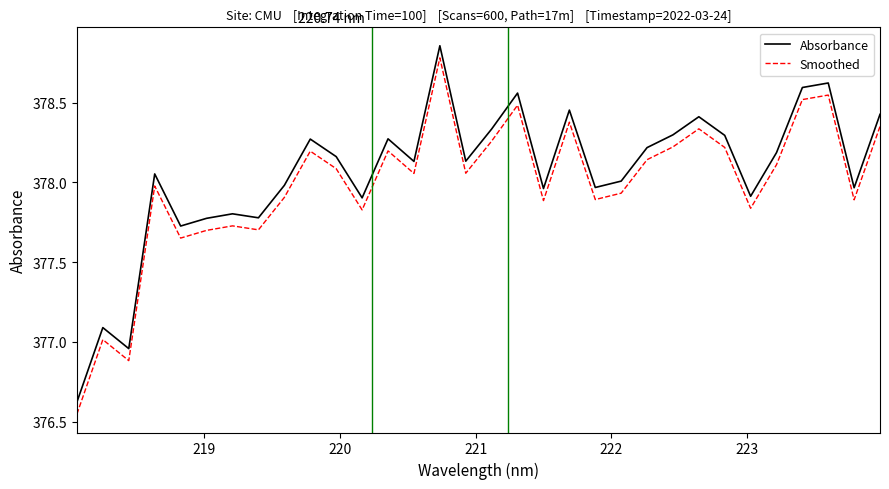

True or false: Smoothed and Absorbance cross at least once.

False